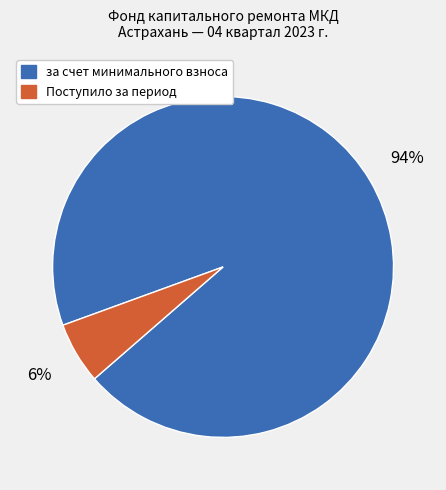

How many slices are in this pie chart?

2